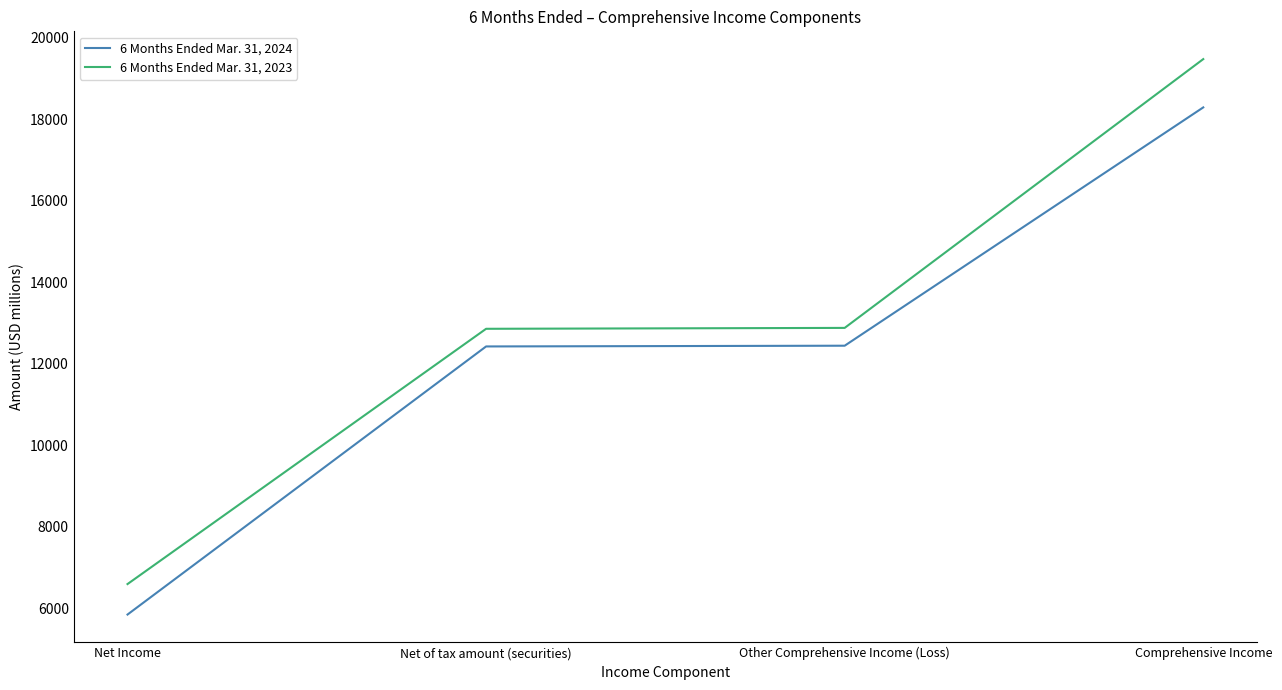

List the series in order of their overall mean, highest first.

6 Months Ended Mar. 31, 2023, 6 Months Ended Mar. 31, 2024